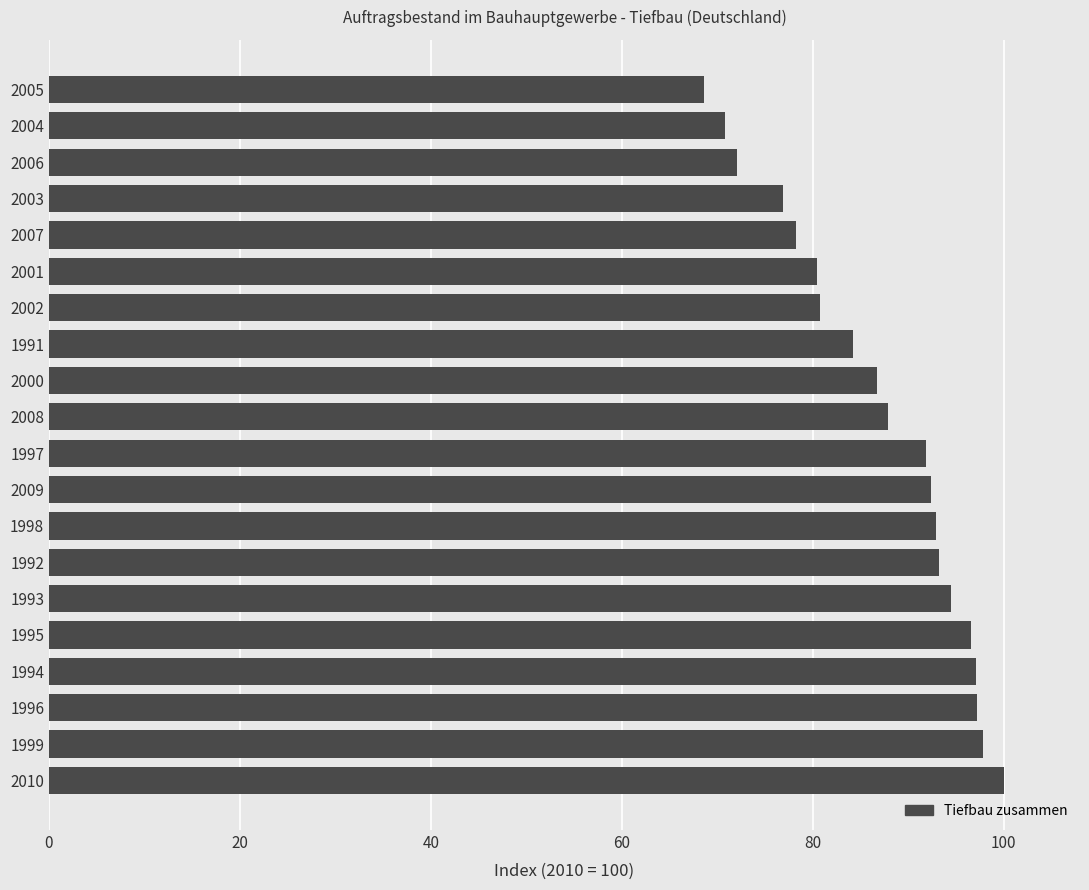

What is the difference between the maximum and minimum values?

31.4